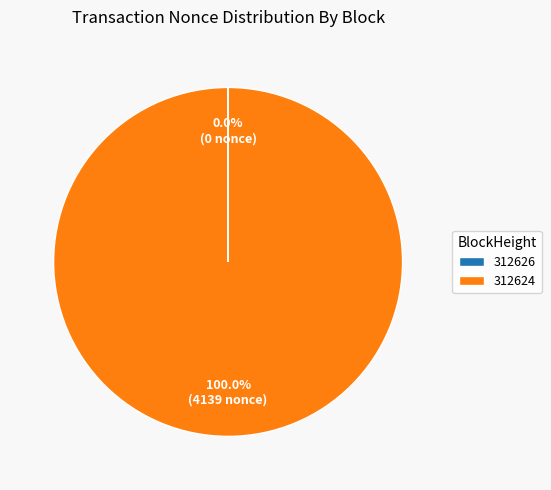

True or false: 312624 accounts for 100% of the total.

True